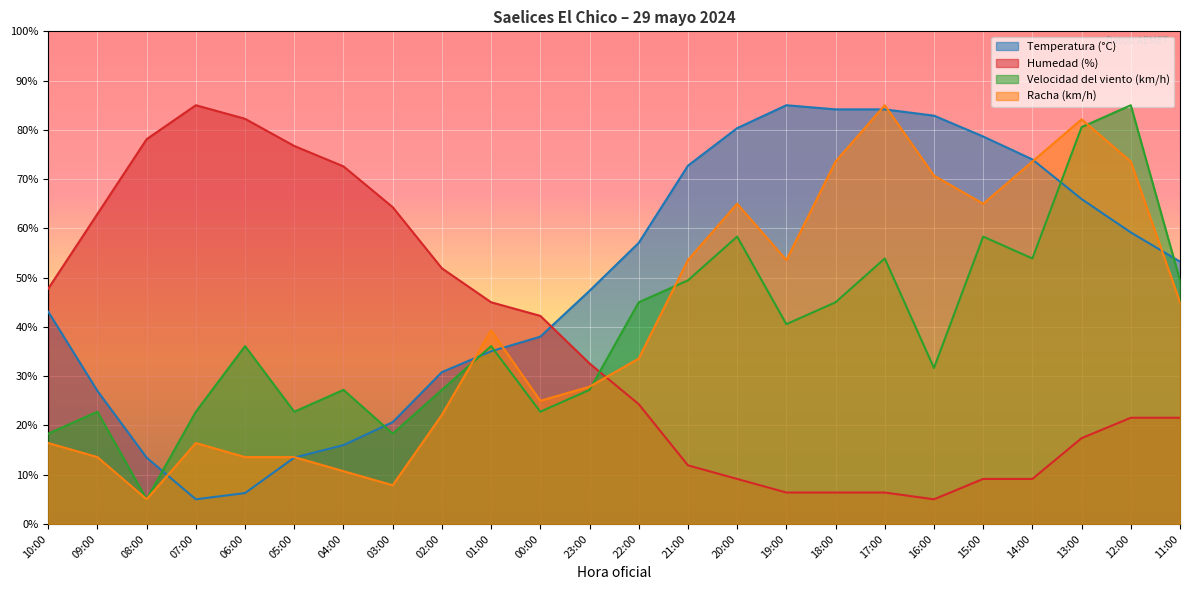

Where is the first local maximum for Racha (km/h)?

07:00